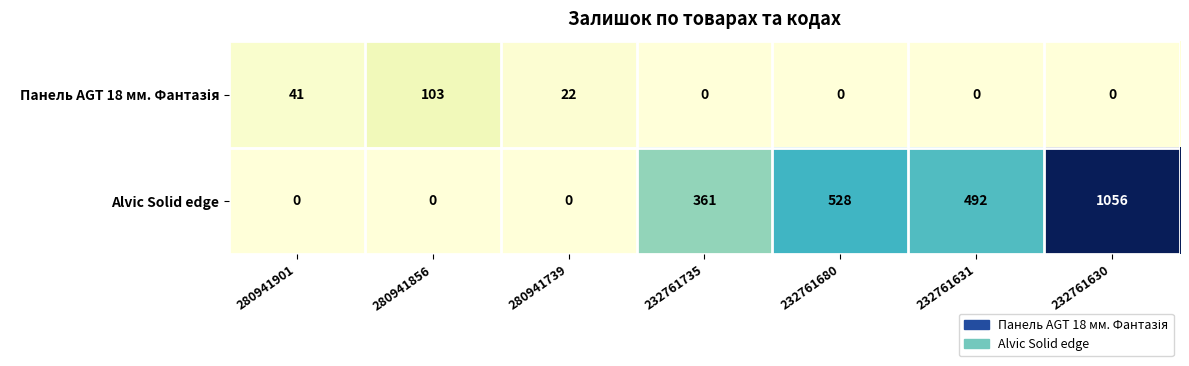

What is the total value across all series at 232761680?

528